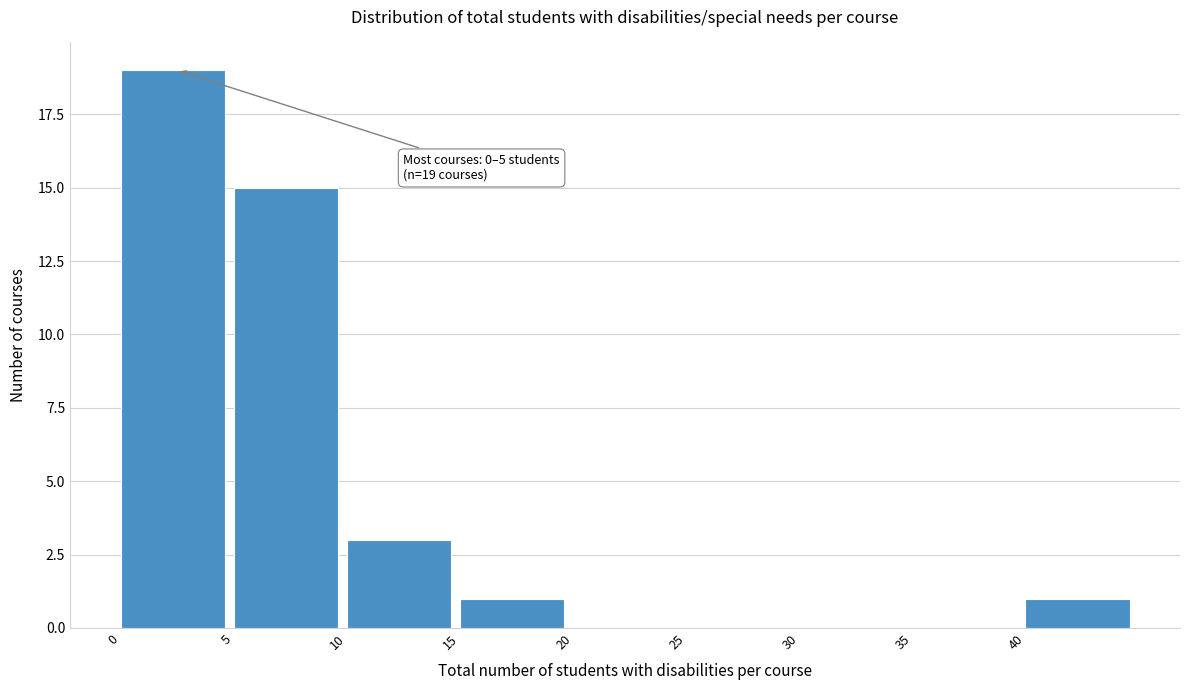

Which range on the x-axis has the tallest bar?

0 to 5